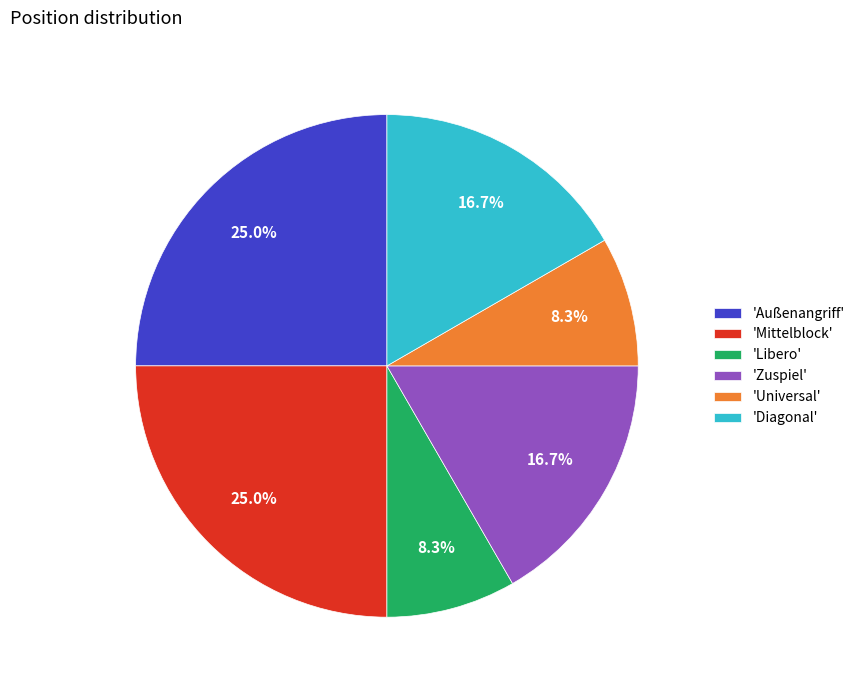

Count the number of slices in the pie.

6